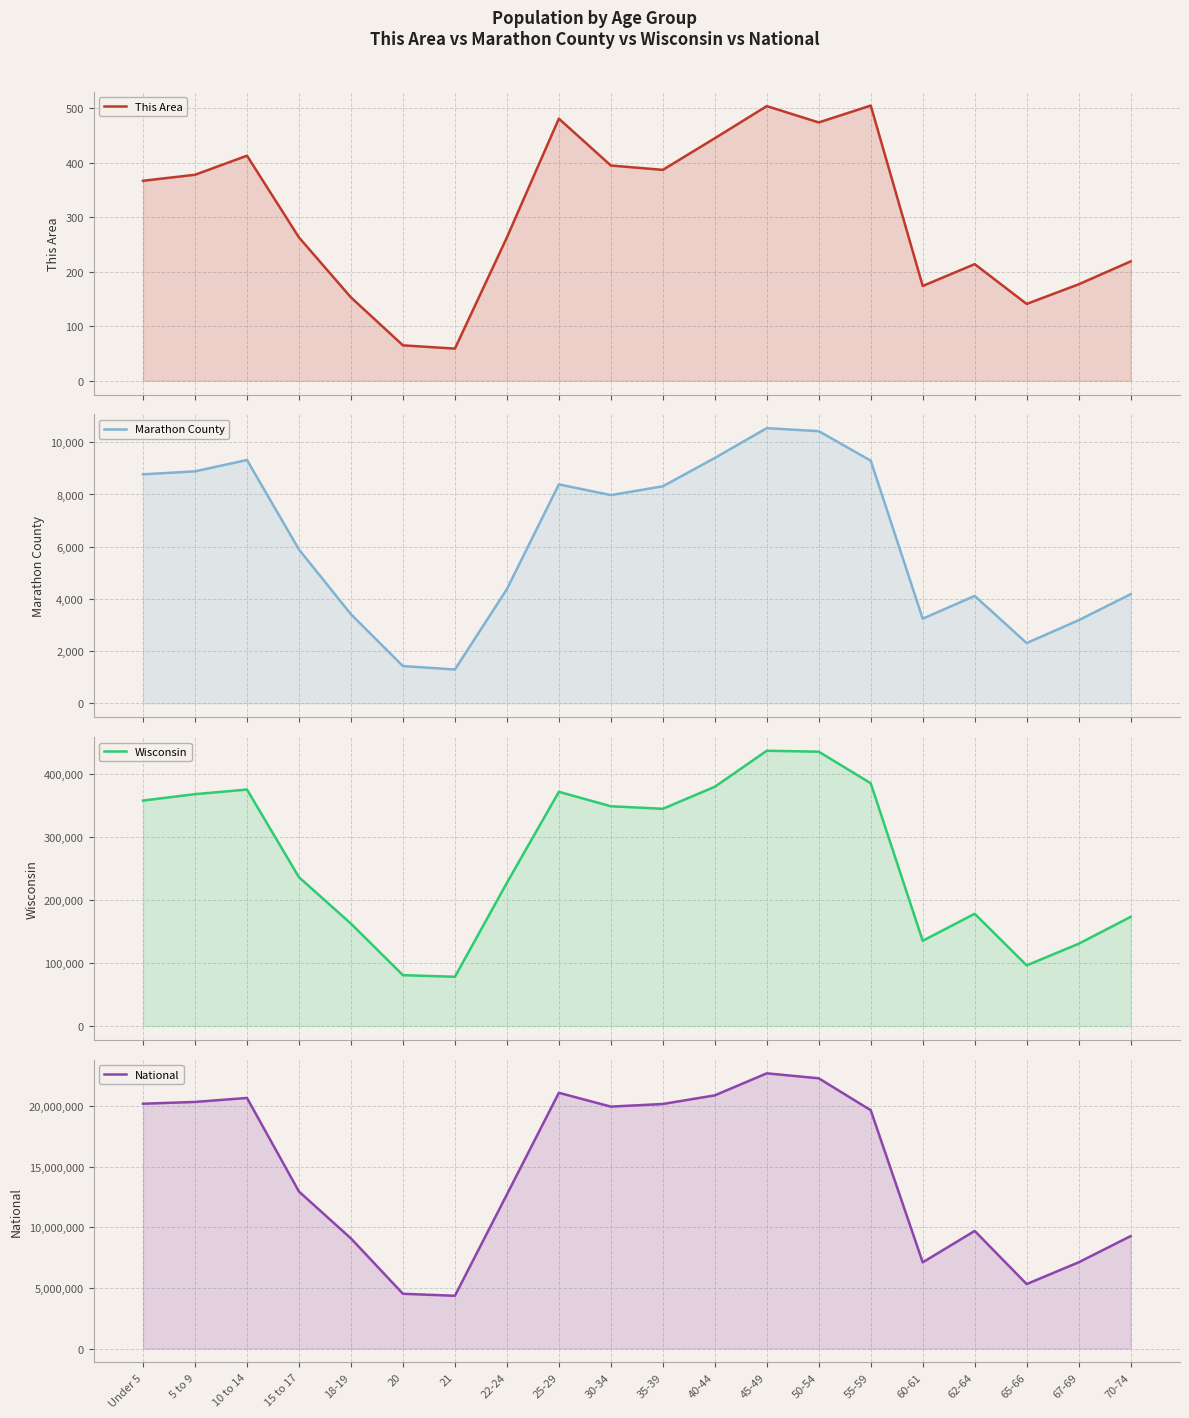

Where does the Marathon County series first go above 7976?

Under 5